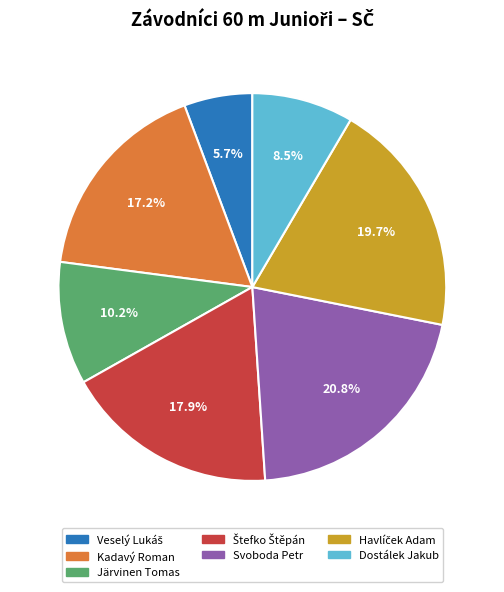

How many segments does this pie chart have?

7